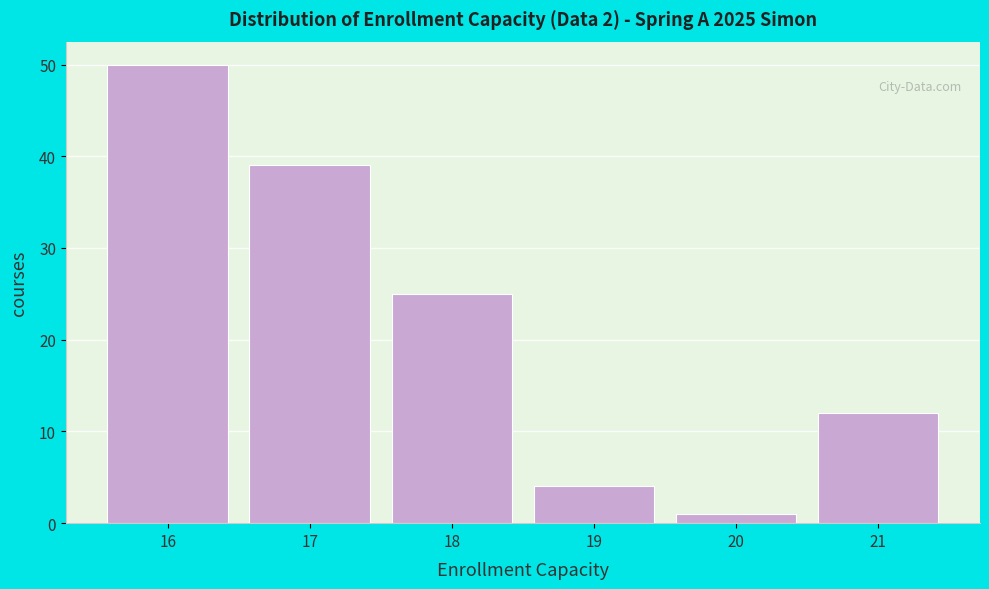

Which range on the x-axis has the tallest bar?

15.5 to 16.5